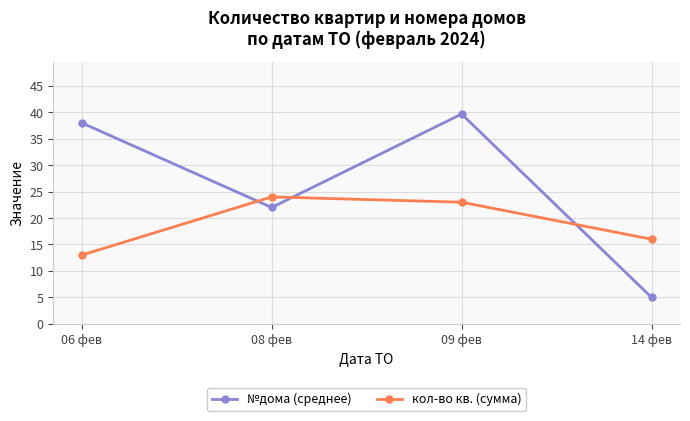

What is the difference between the highest and lowest values at 14 фев?

11.0